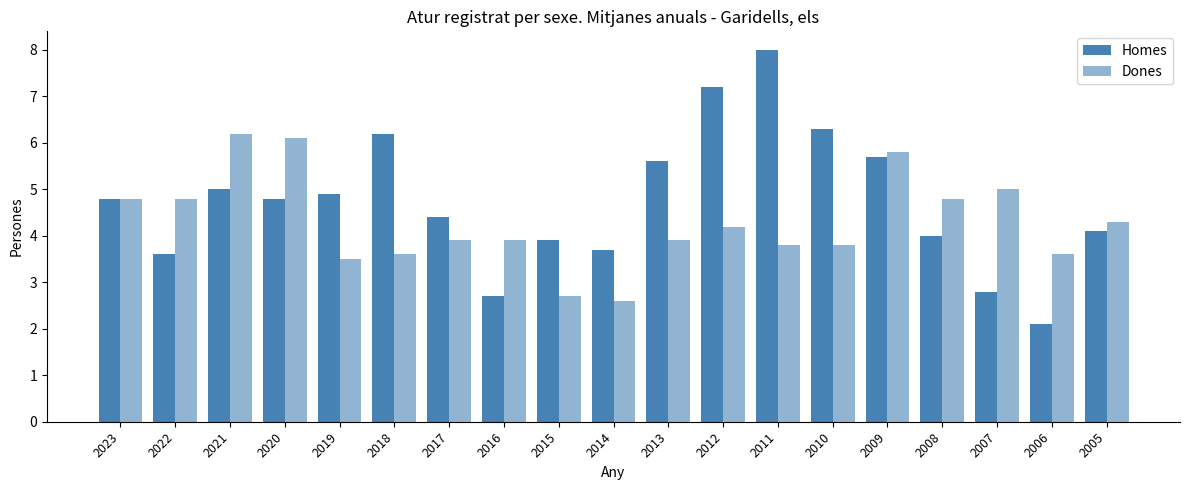

Between 2006 and 2005, which series saw the biggest shift?

Homes